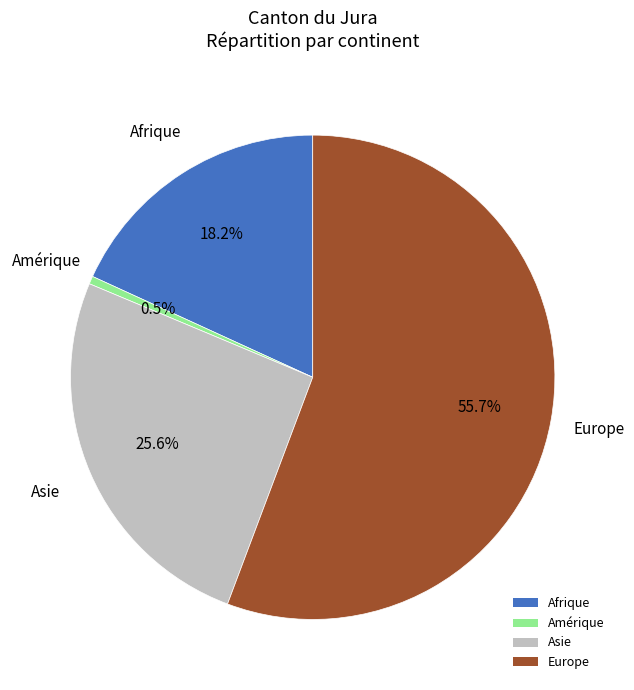

Which slice is the largest?

Europe